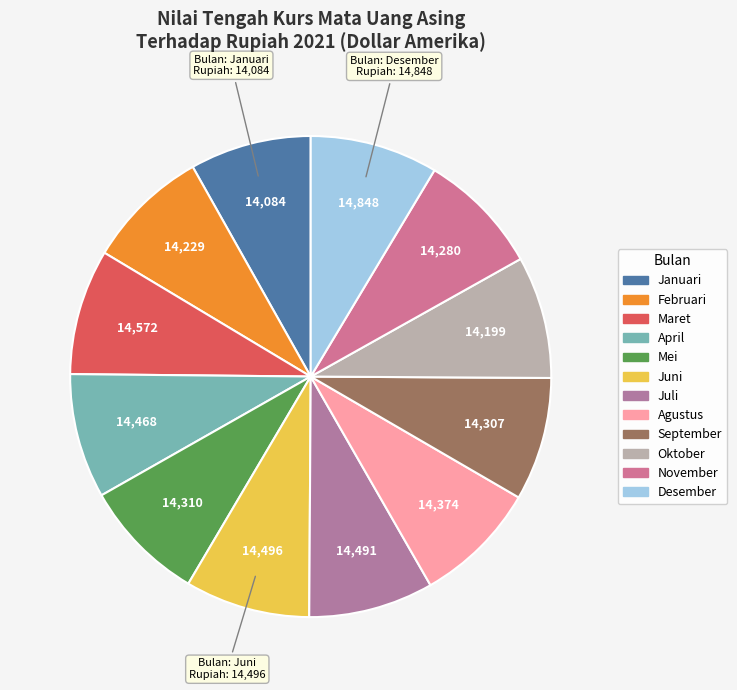

To the nearest percent, what portion does Januari represent?

8%